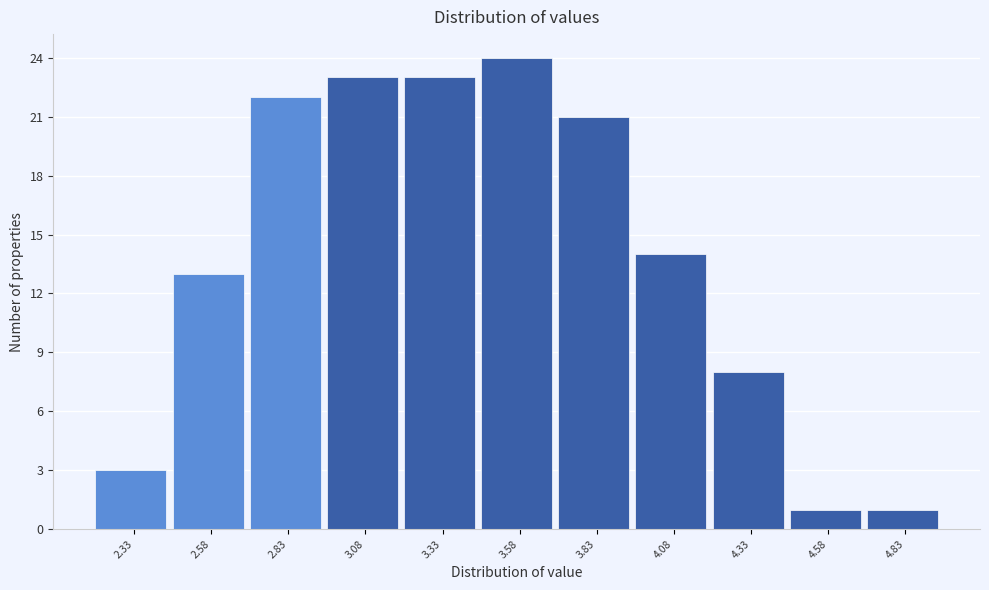

Reading left to right, transcribe this chart: for each bar, give the range it covers on the x-axis and its height. Neither the bar edges nor the heights are printed on the chart, so give them approximately, as read against the axes.

2.205 to 2.455: 3
2.455 to 2.705: 13
2.705 to 2.955: 22
2.955 to 3.205: 23
3.205 to 3.455: 23
3.455 to 3.705: 24
3.705 to 3.955: 21
3.955 to 4.205: 14
4.205 to 4.455: 8
4.455 to 4.705: 1
4.705 to 4.955: 1